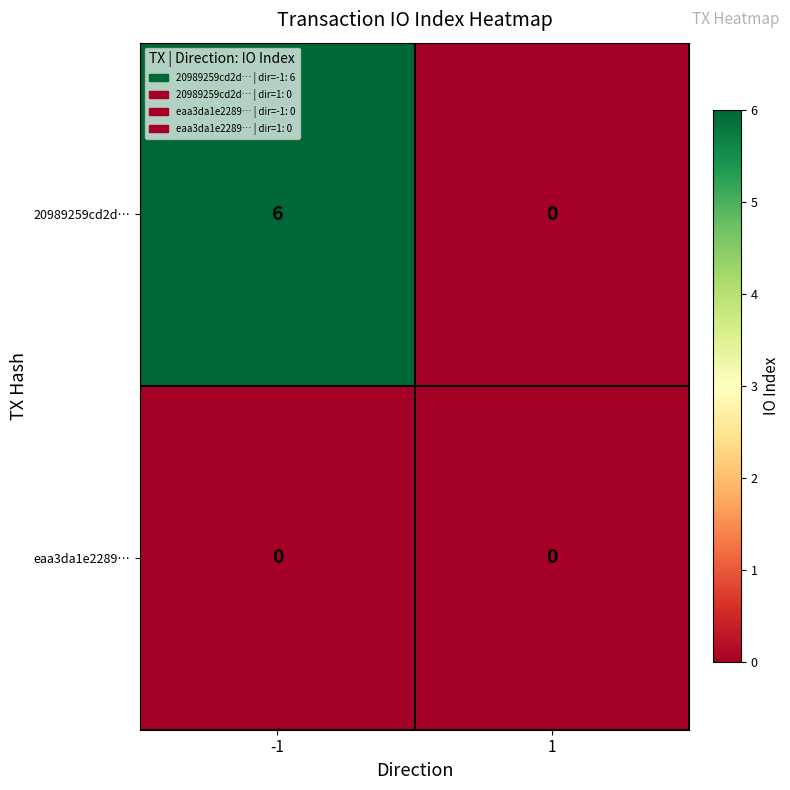

At which category is the sum across all series the highest?

-1